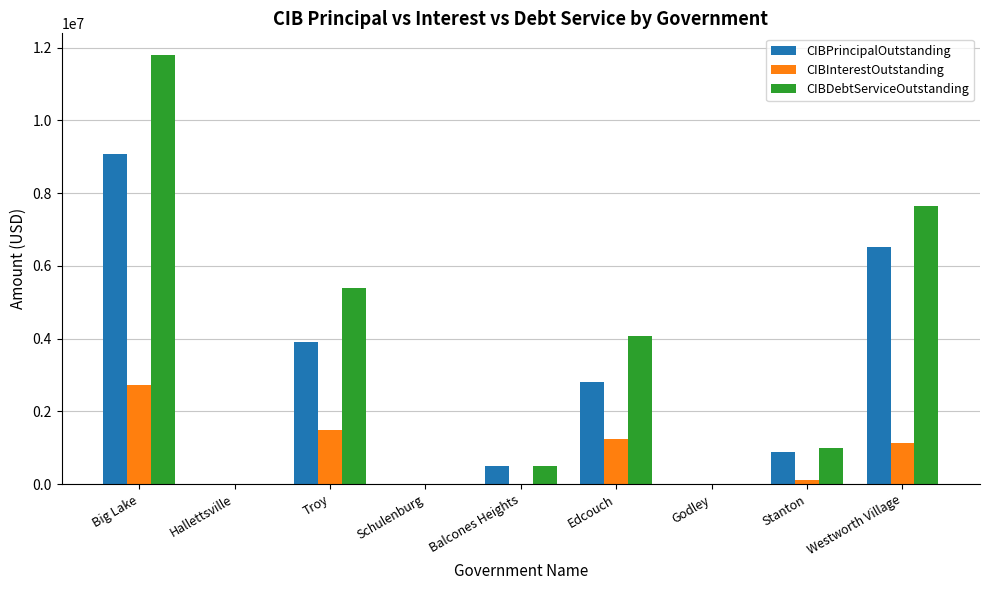

Does the chart contain stacked bars?

No